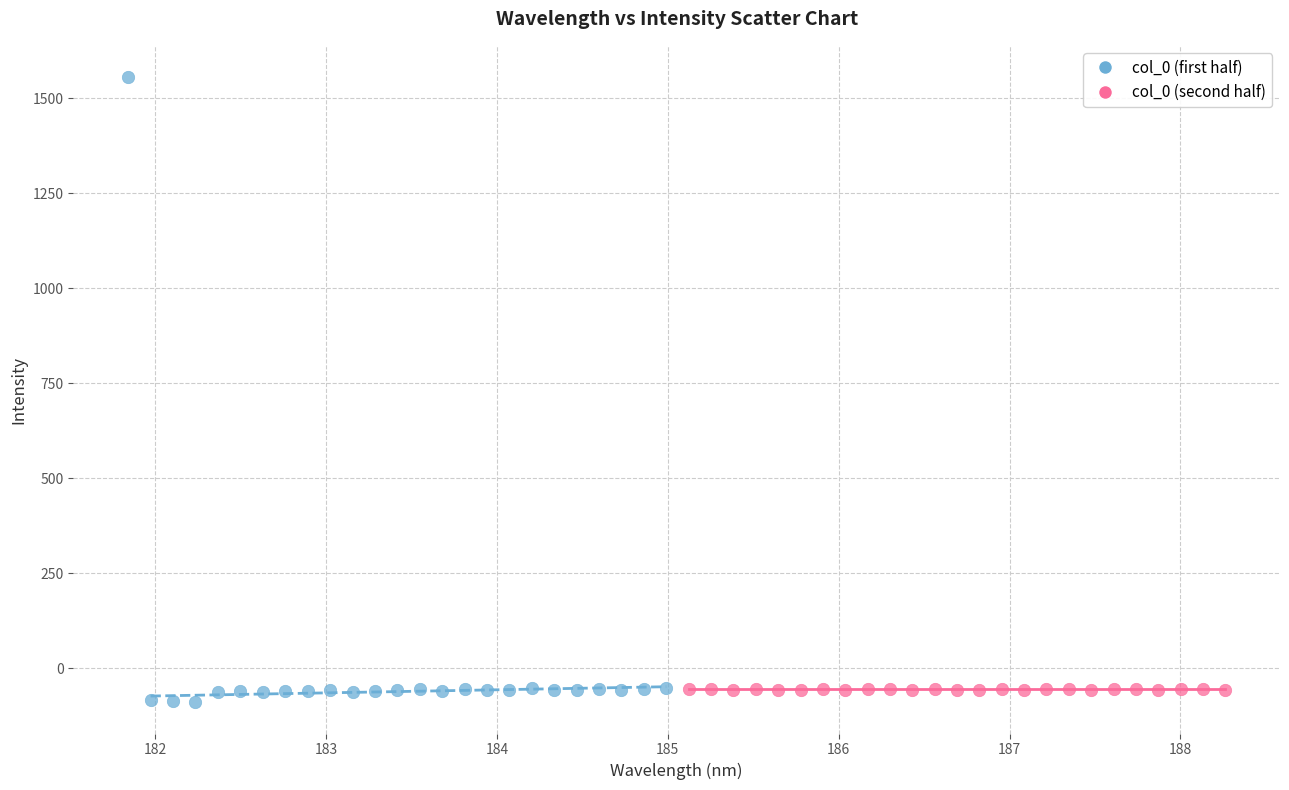

Which series reaches the maximum Y coordinate?

col_0 (first half)